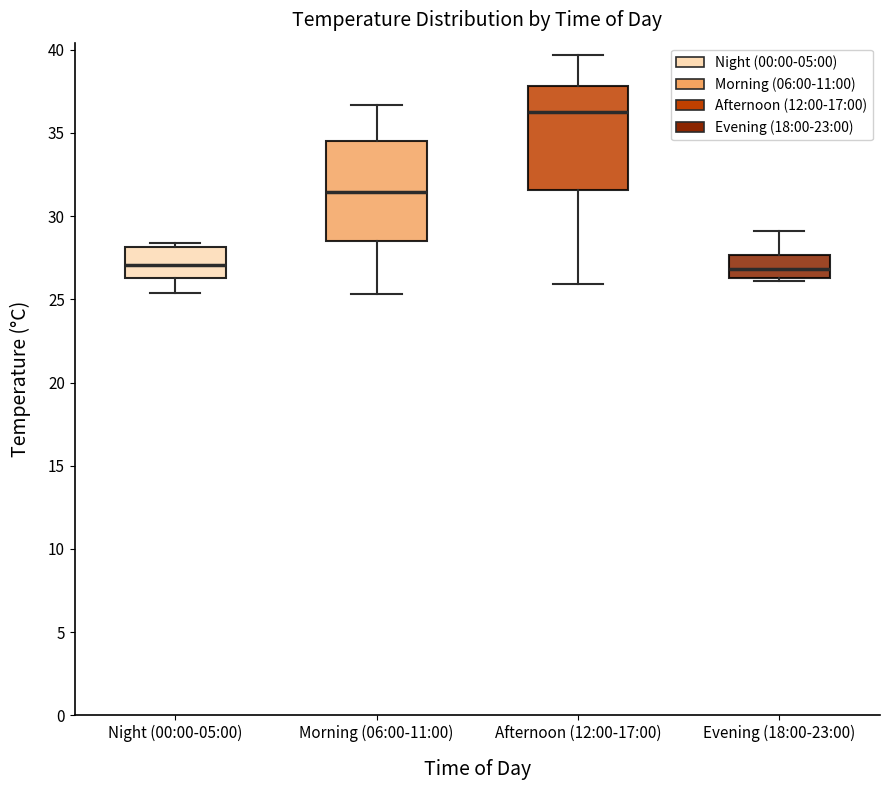

Where does the median line of the box for Morning (06:00-11:00) sit on the y-axis? The values are not printed on the chart, so give them approximately, as read against the axis.

31.5